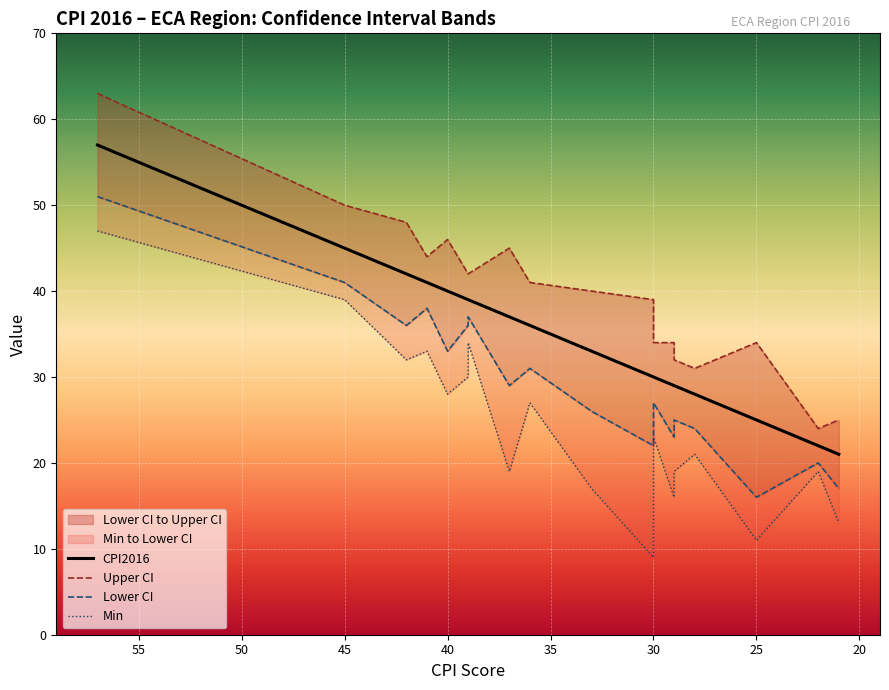

What is the smallest value displayed?

9